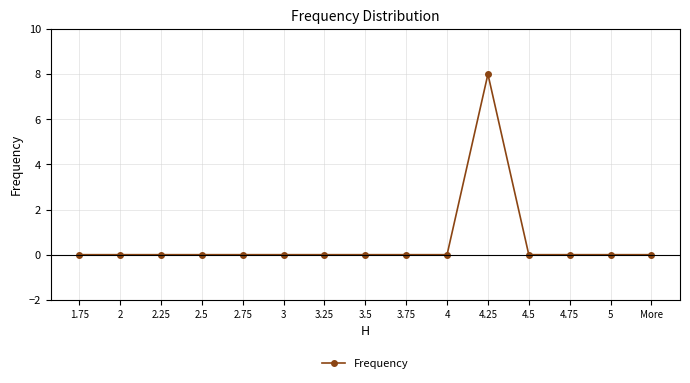

What is the sum of all values?

8